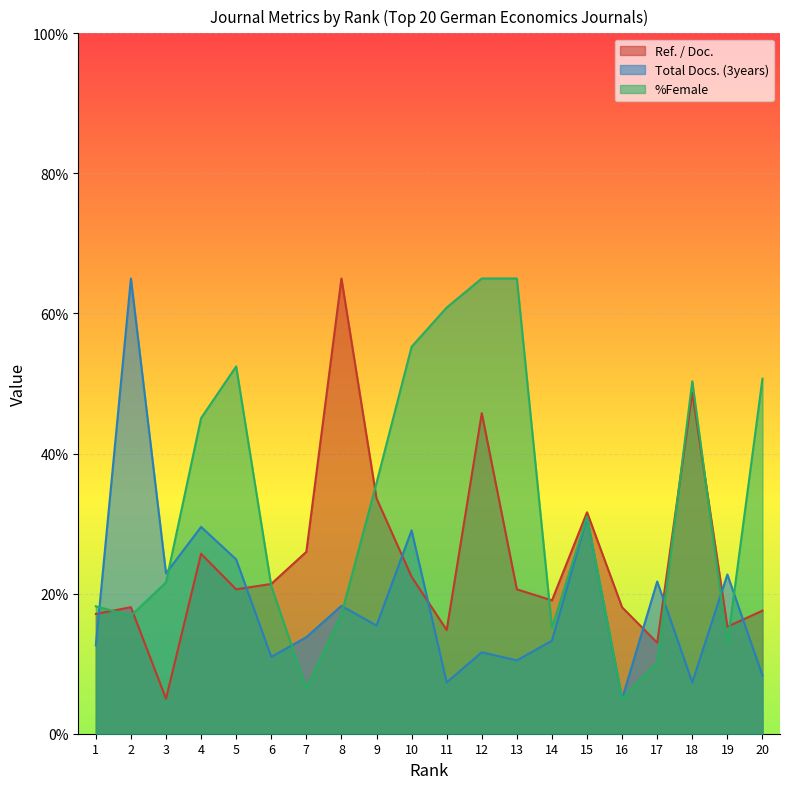

True or false: Ref. / Doc. has a value of 20.6 at 5.

True